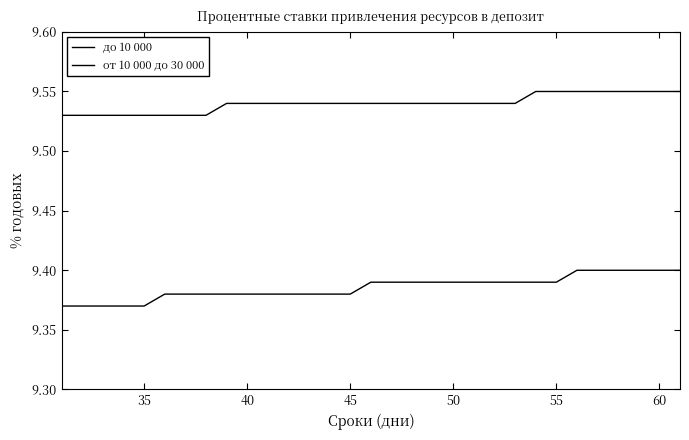

True or false: от 10 000 до 30 000 and до 10 000 cross at least once.

False